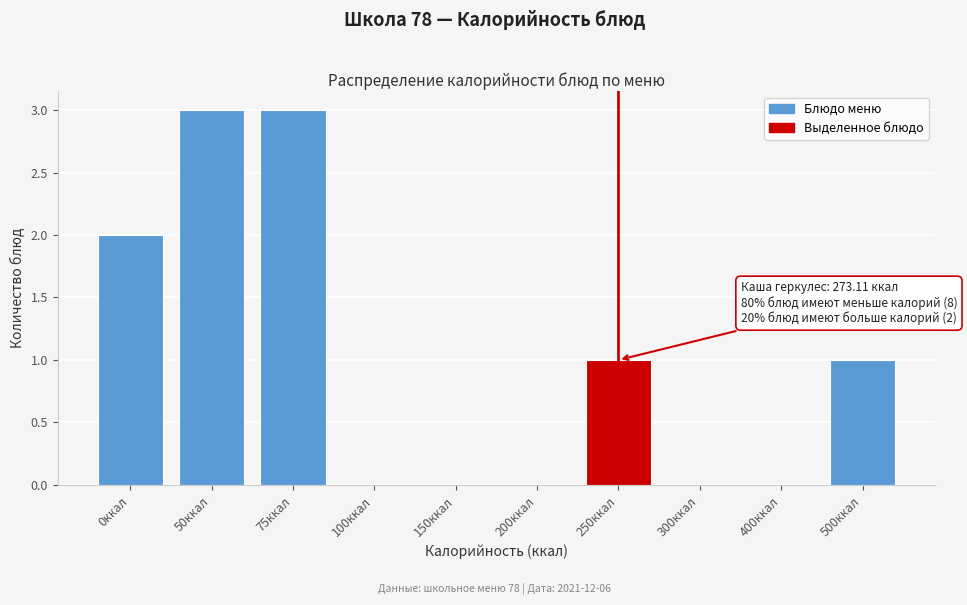

Reading left to right, transcribe all the data shown in this chart.

0ккал=2	50ккал=3	75ккал=3	100ккал=0	150ккал=0	200ккал=0	250ккал=1	300ккал=0	400ккал=0	500ккал=1